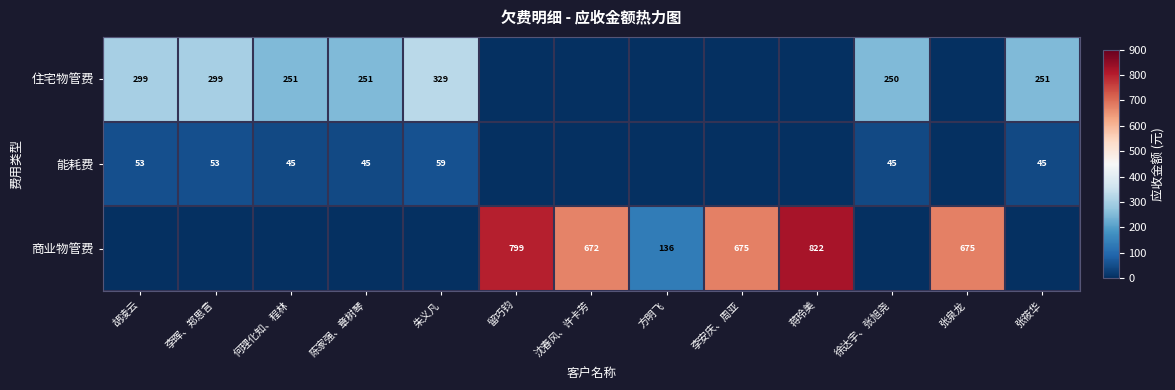

What is the greatest value displayed?

821.8